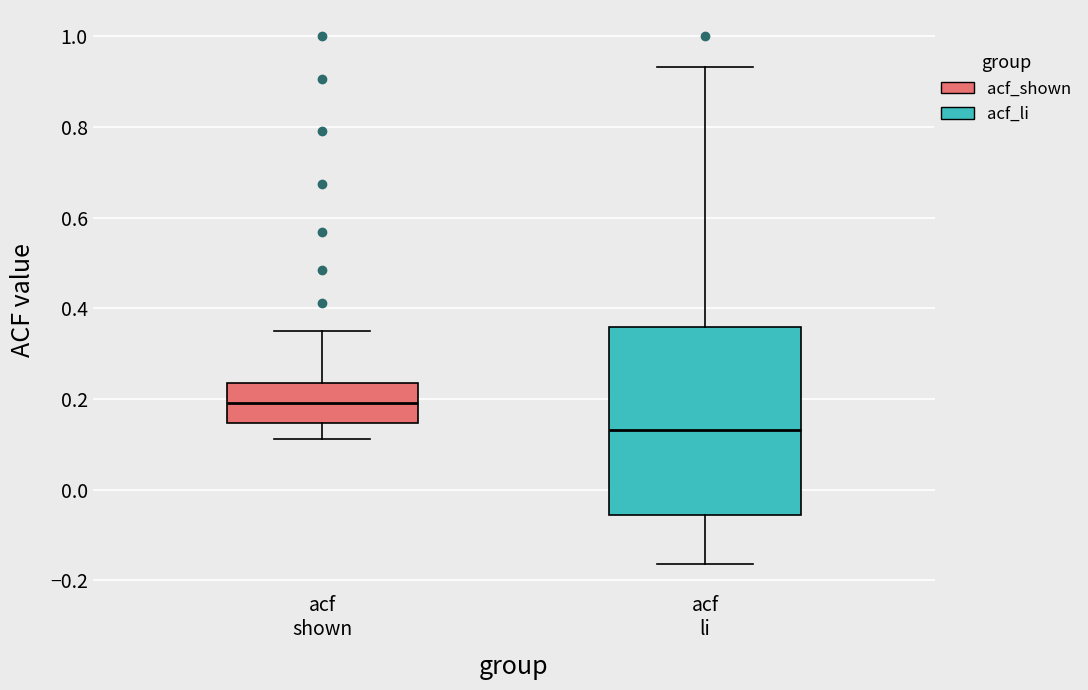

Reading left to right, read every box against the y-axis: the position of its median line, the range the box covers, and the ends of its whiskers. The values are not printed on the chart, so give them approximately, as read against the axis.

acf shown: median 0.20, box 0.14 to 0.24, whiskers 0.12 to 0.36
acf li: median 0.14, box -0.06 to 0.36, whiskers -0.16 to 0.94